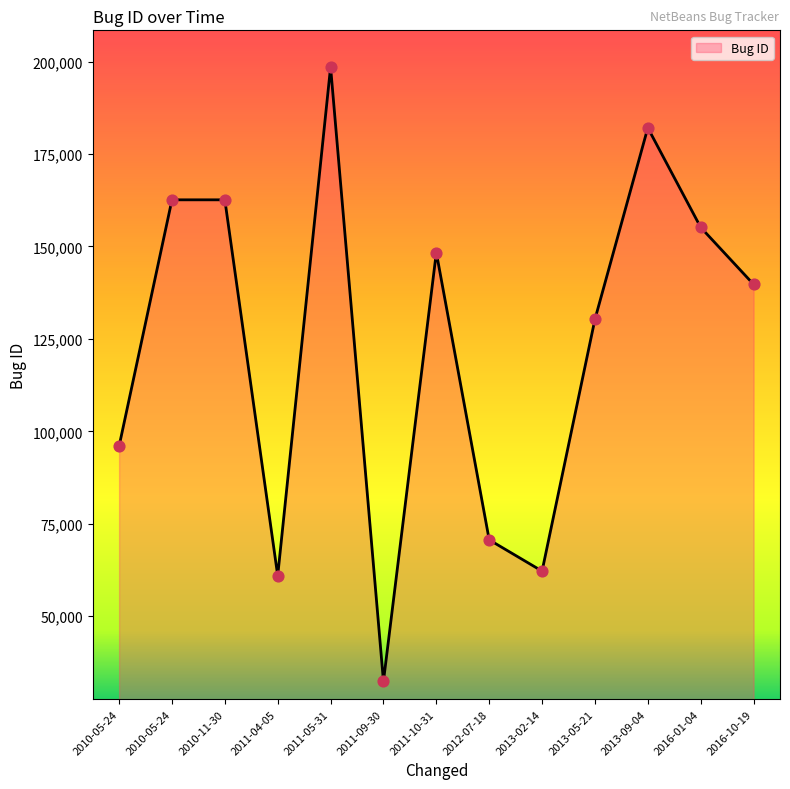

What is the change in value from 2011-04-05 to 2013-05-21?

+69363